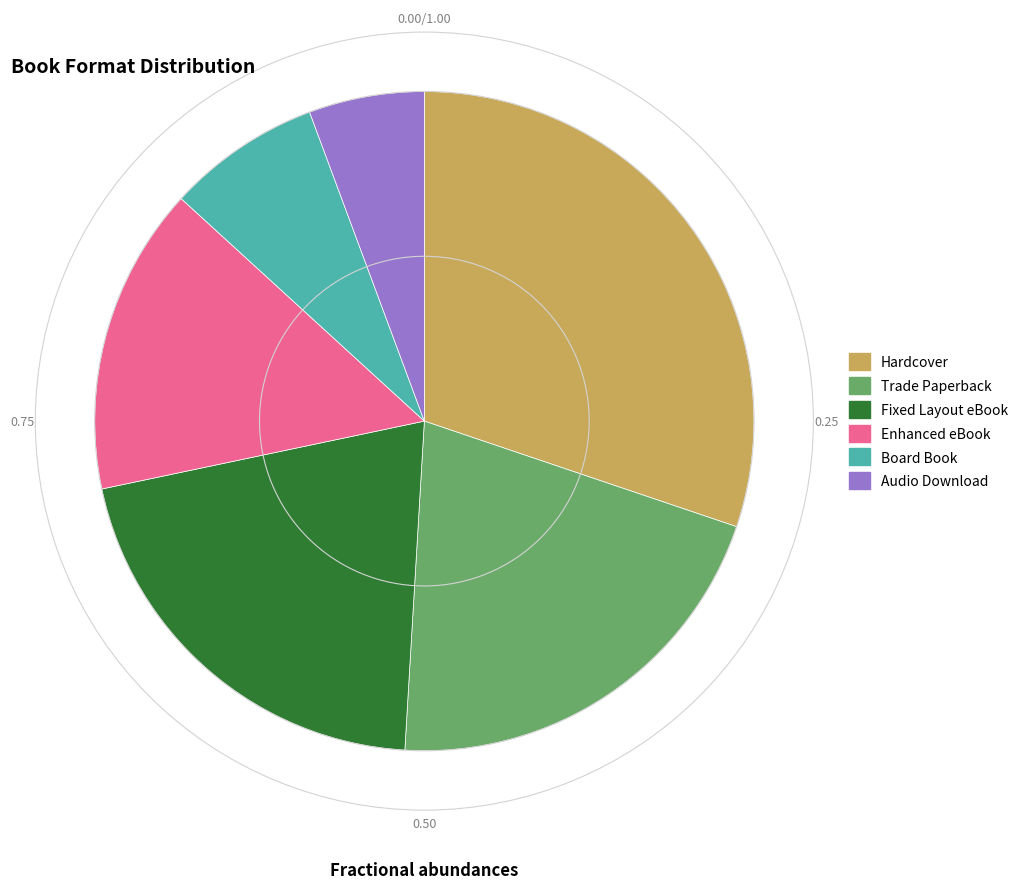

True or false: Hardcover accounts for 39% of the total.

False